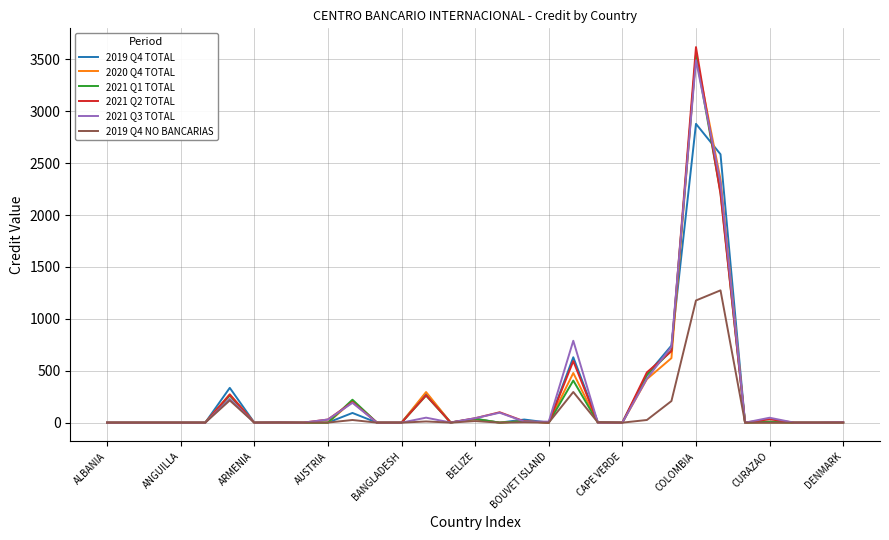

Which series has the widest spread of values?

2021 Q2 TOTAL